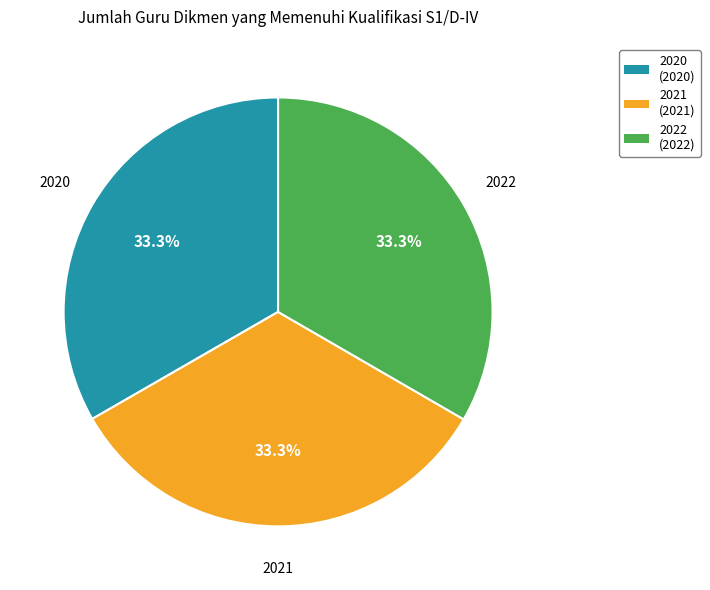

Combined, what portion of the pie is 2020 and 2021?

66.7%